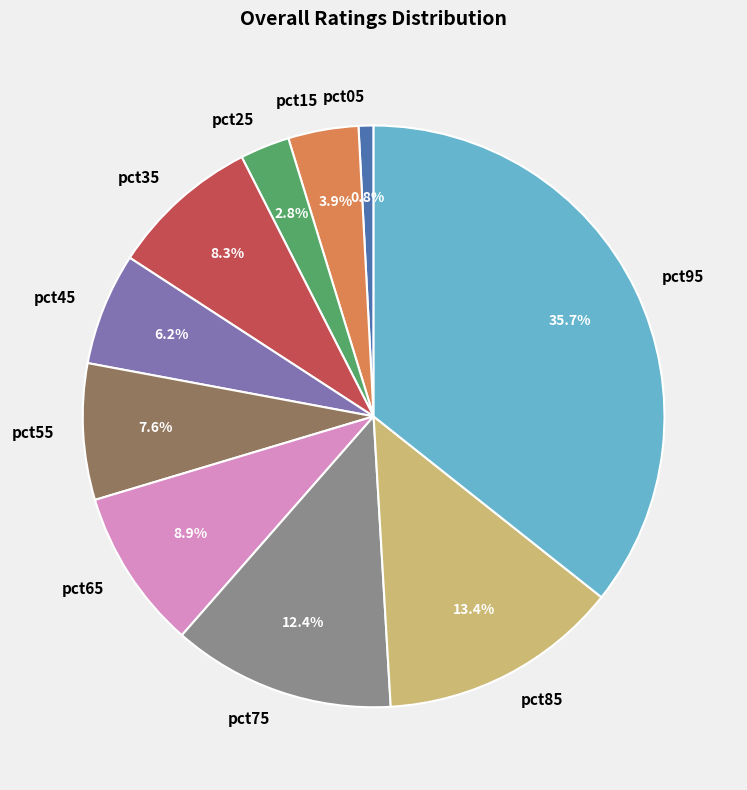

How many slices are in this pie chart?

10